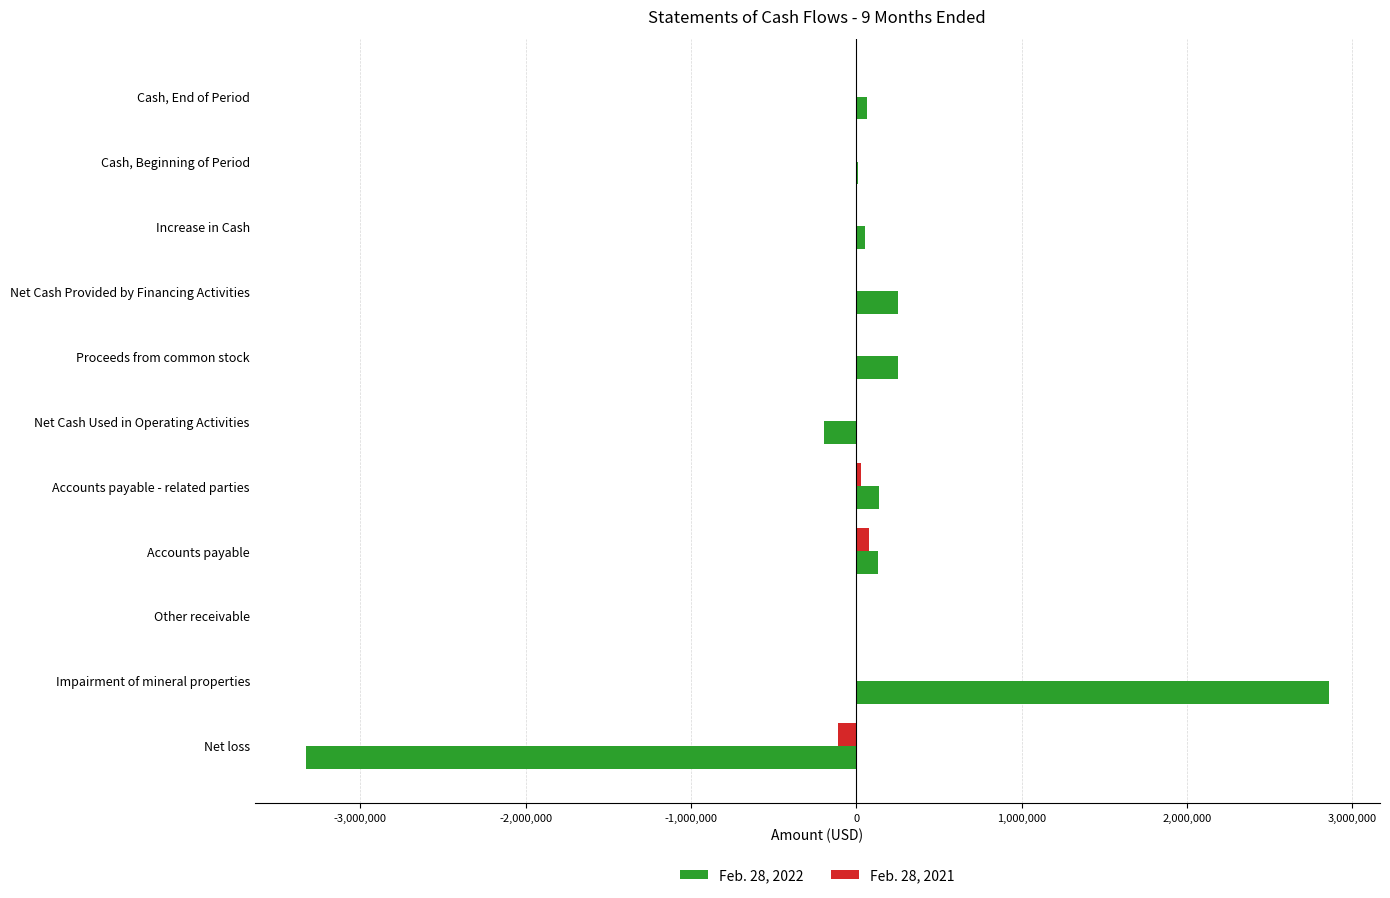

What is the greatest value displayed?

2857334